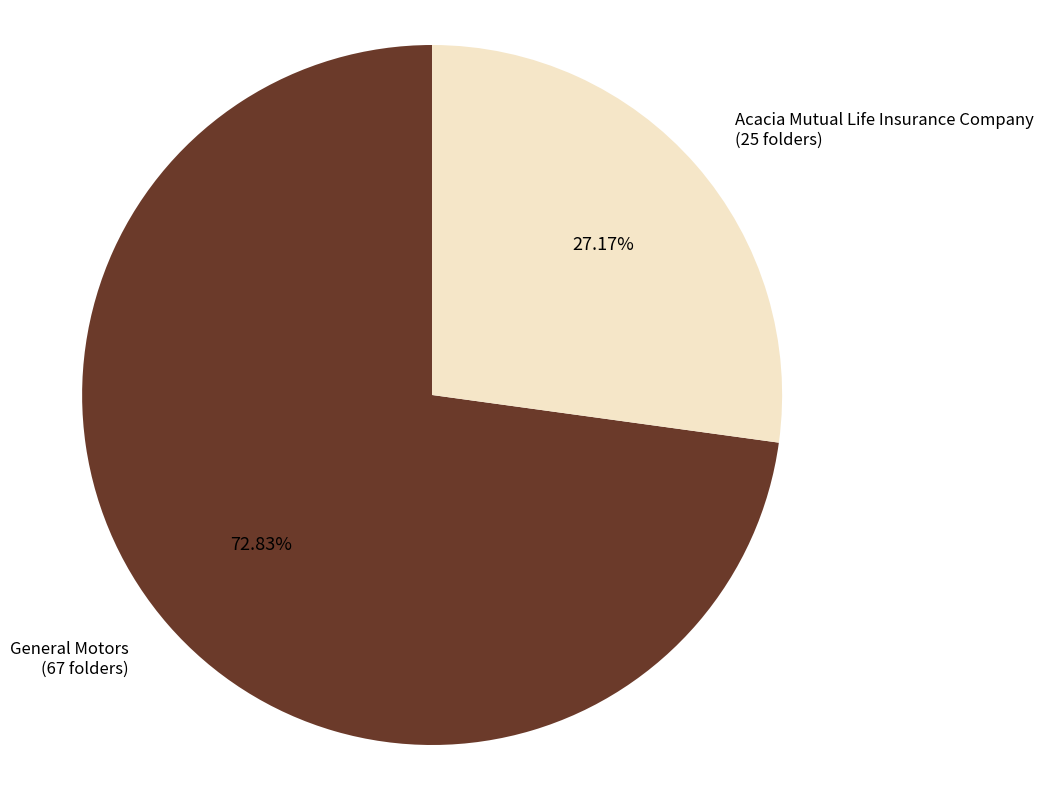

What is the smallest slice in the pie chart?

Acacia Mutual Life Insurance Company